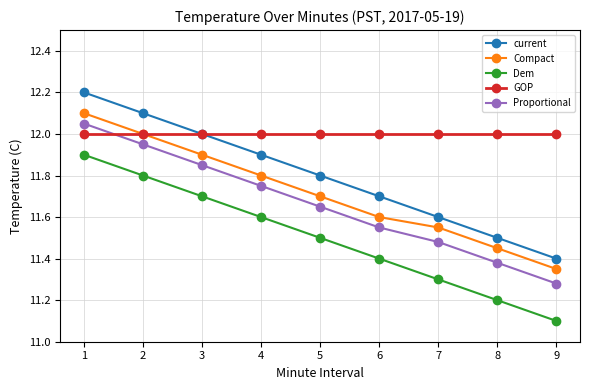

What is the difference between the highest and lowest values at 1?

0.3